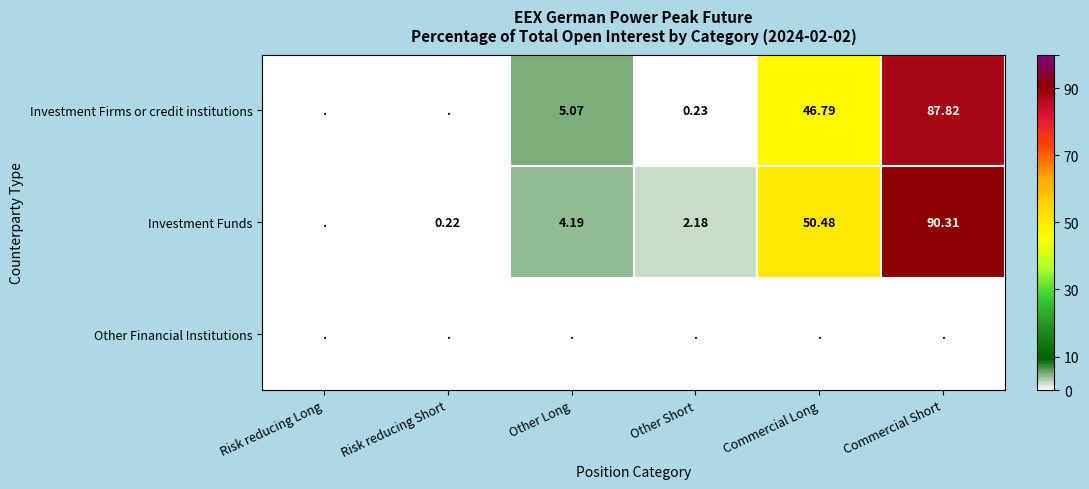

How many distinct data groups are displayed?

3